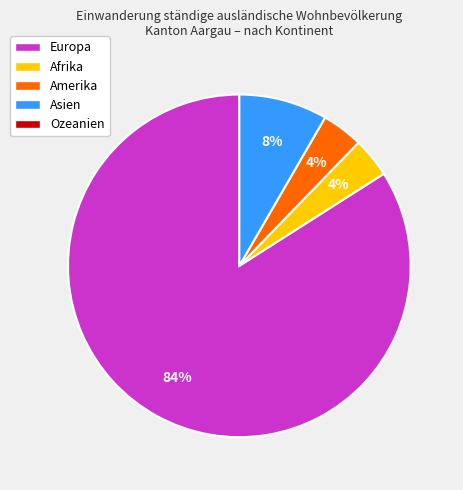

To the nearest percent, what is the average slice percentage?

25%